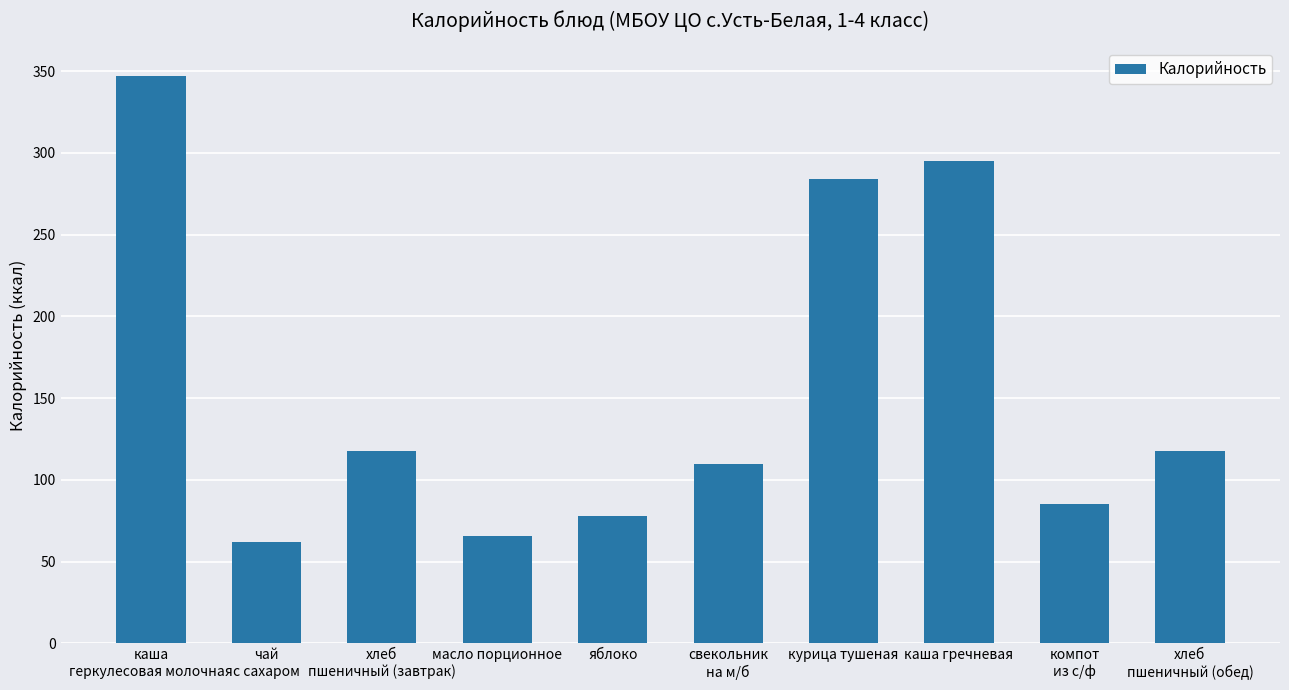

Reading left to right, list all the values displayed in this chart.

347	62	118	66	78	110	284	295	85	118